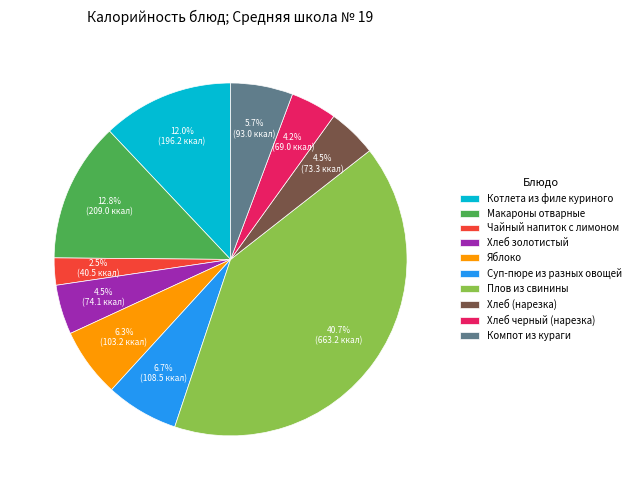

Does Хлеб (нарезка) account for over 50% of the chart?

No